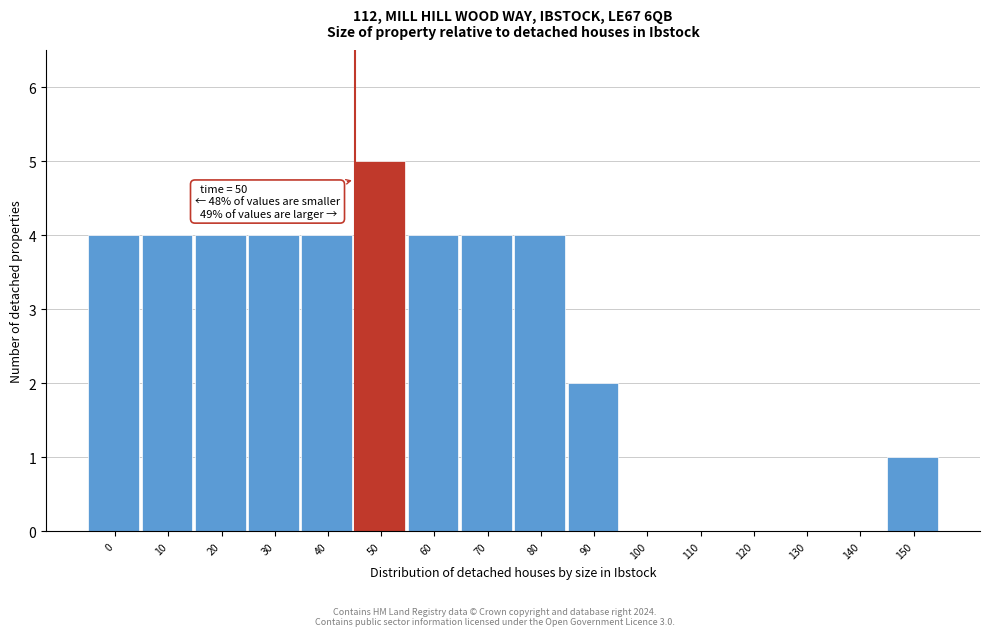

Reading left to right, list all the values displayed in this chart.

0=4	10=4	20=4	30=4	40=4	50=5	60=4	70=4	80=4	90=2	100=0	110=0	120=0	130=0	140=0	150=1